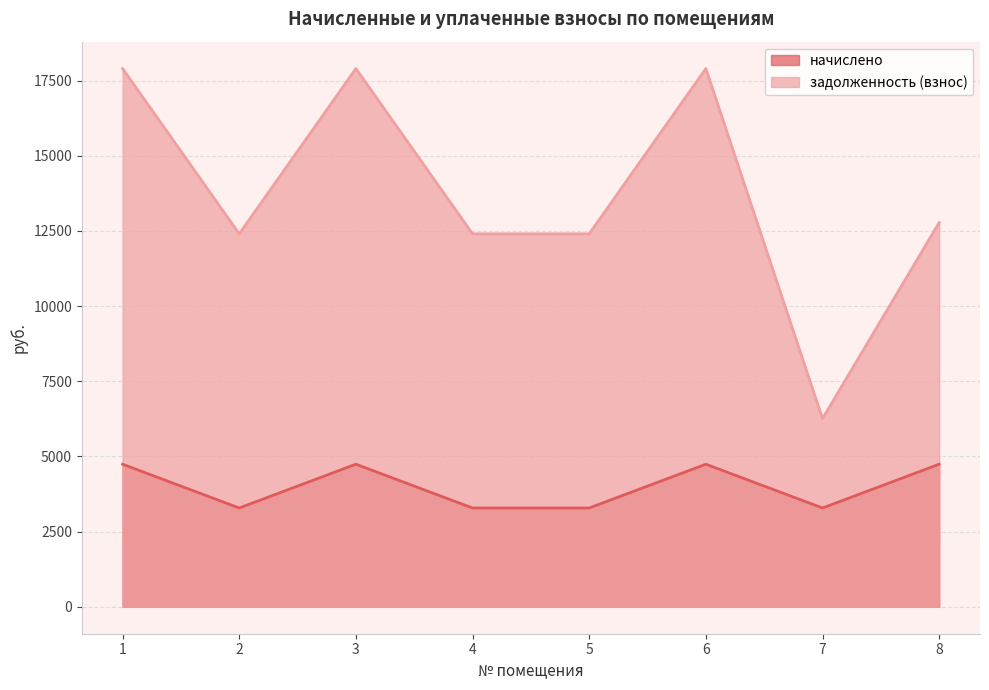

Is it true that начислено equals 4742.4 at 3?

True